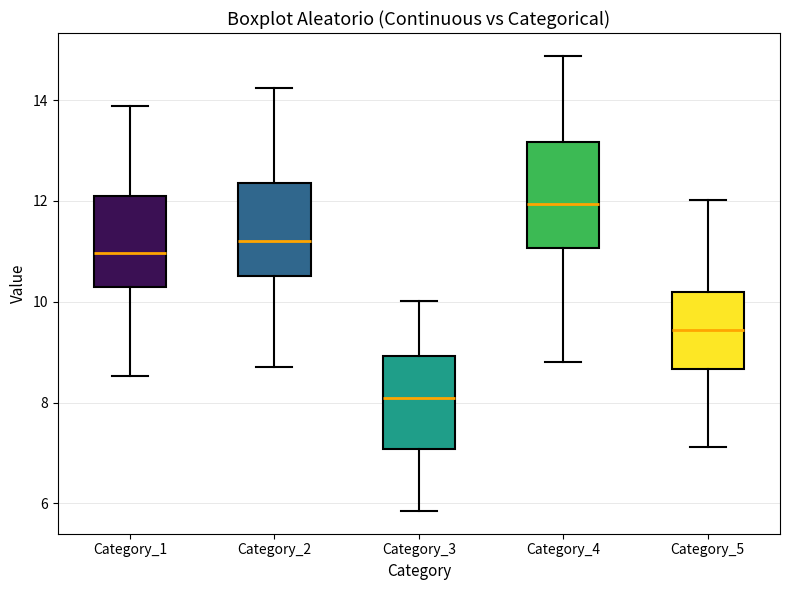

Reading left to right, transcribe this box plot: for each box, give where its median line is, the range the box spans, and where its two whiskers end, as read against the y-axis. The values are not printed on the chart, so give them approximately, as read against the axis.

Category_1: median 11.0, box 10.2 to 12.0, whiskers 8.6 to 13.8
Category_2: median 11.2, box 10.6 to 12.4, whiskers 8.8 to 14.2
Category_3: median 8.0, box 7.0 to 9.0, whiskers 5.8 to 10.0
Category_4: median 12.0, box 11.0 to 13.2, whiskers 8.8 to 14.8
Category_5: median 9.4, box 8.6 to 10.2, whiskers 7.2 to 12.0